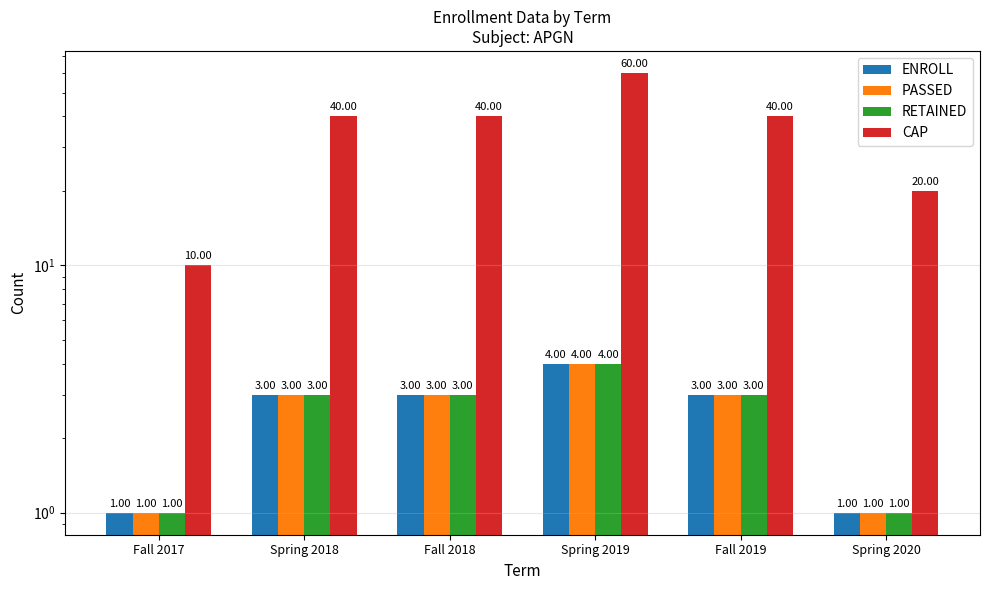

The PASSED series shows 2 at Fall 2017. True or false?

False